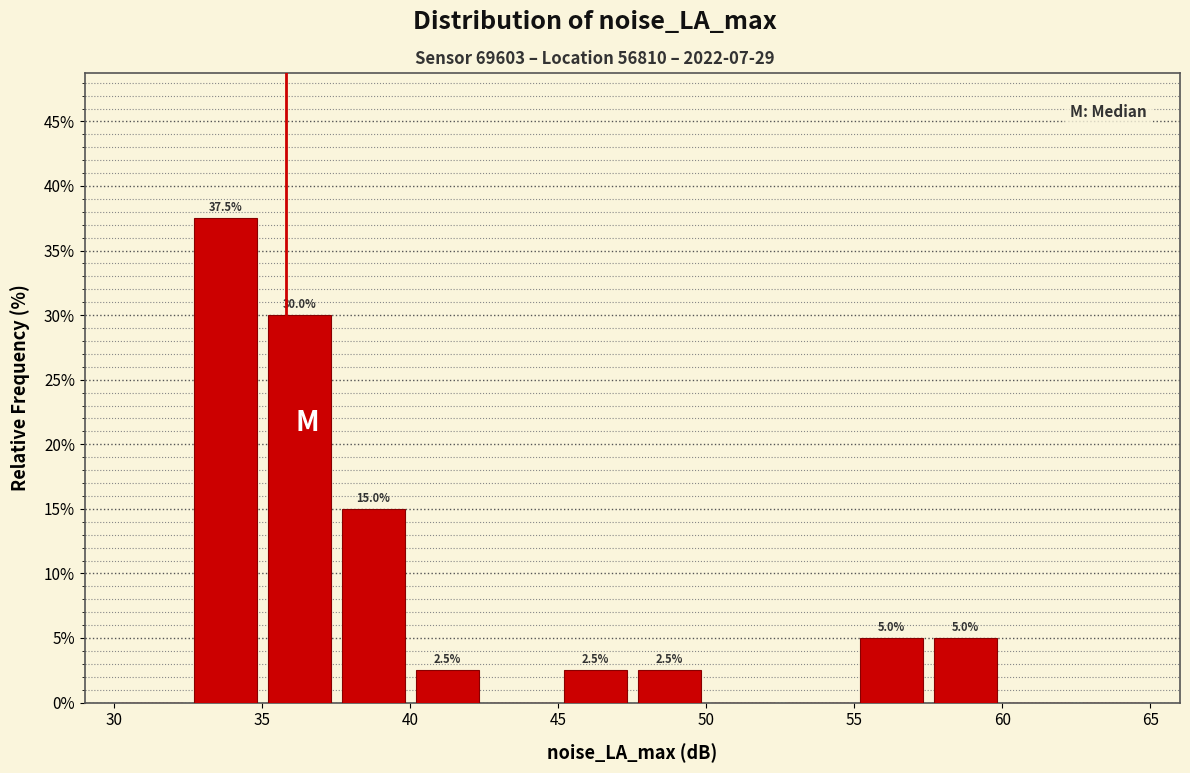

Which range on the x-axis has the tallest bar?

32.5 to 35.0